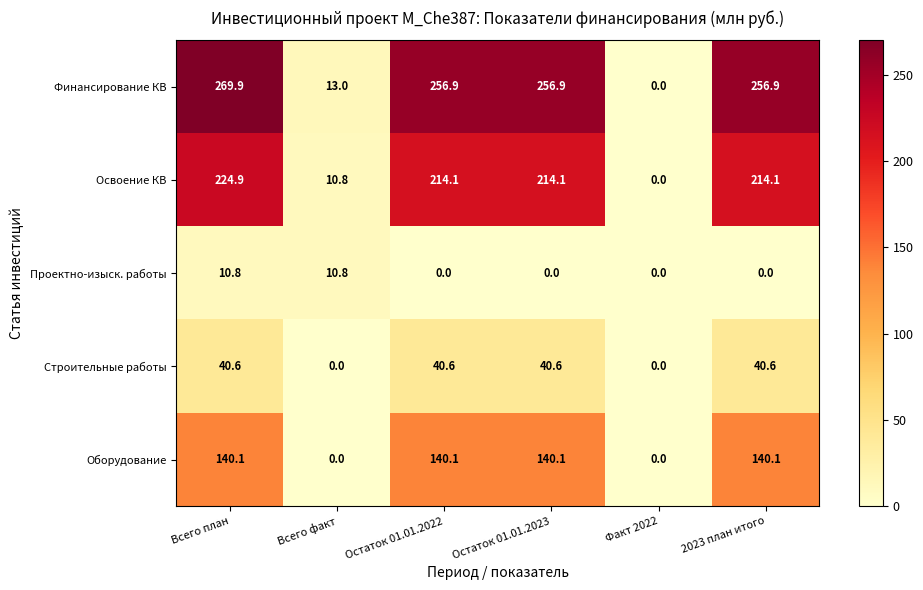

What is the total value across all series at 2023 план итого?

651.7